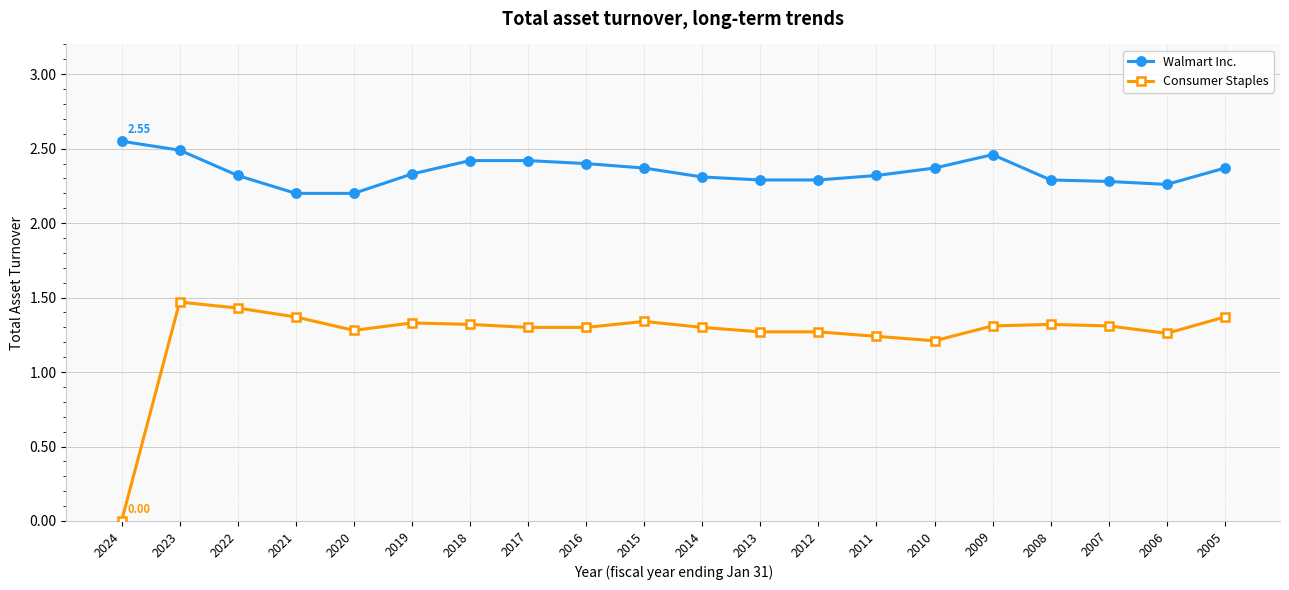

What is the difference between the maximum and second lowest values in the Consumer Staples series?

0.3